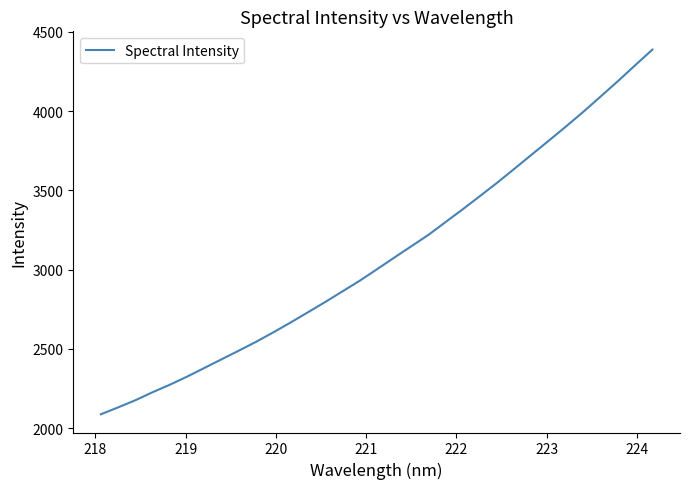

What is the minimum value shown in the chart?

2088.6